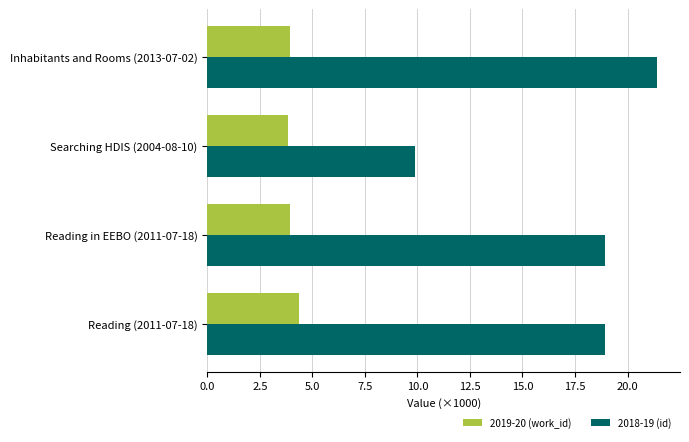

What is the difference between the maximum and minimum values in the 2018-19 (id) series?

11.6